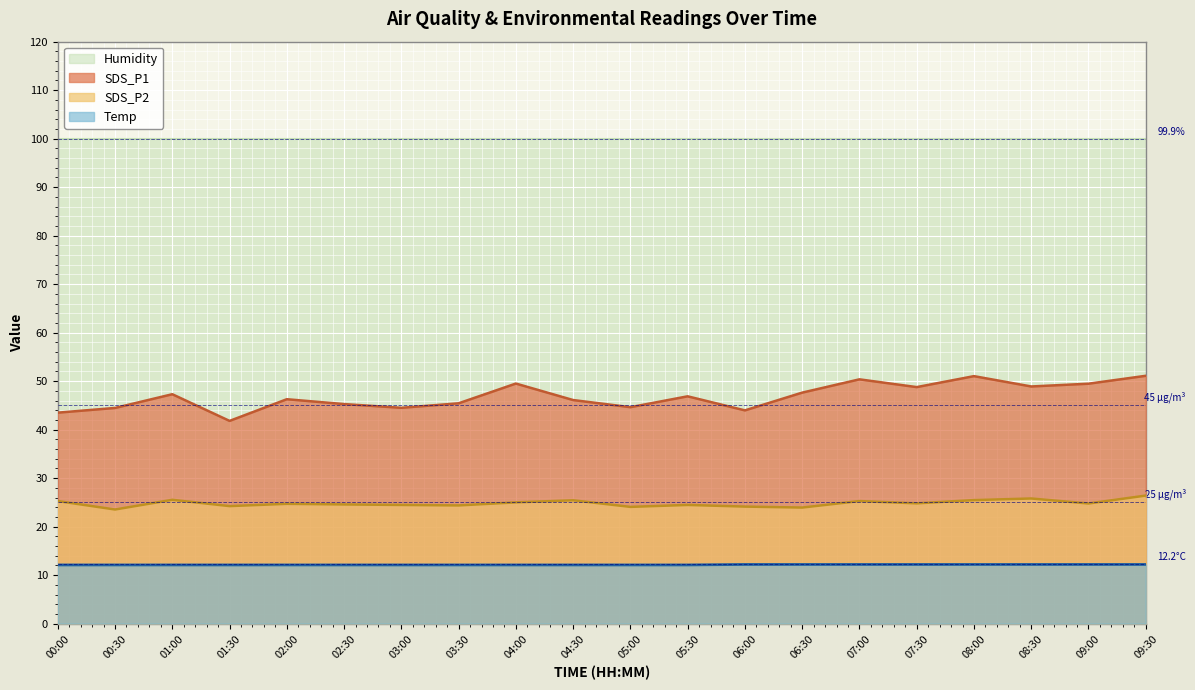

Which series has the largest total across all categories?

Humidity